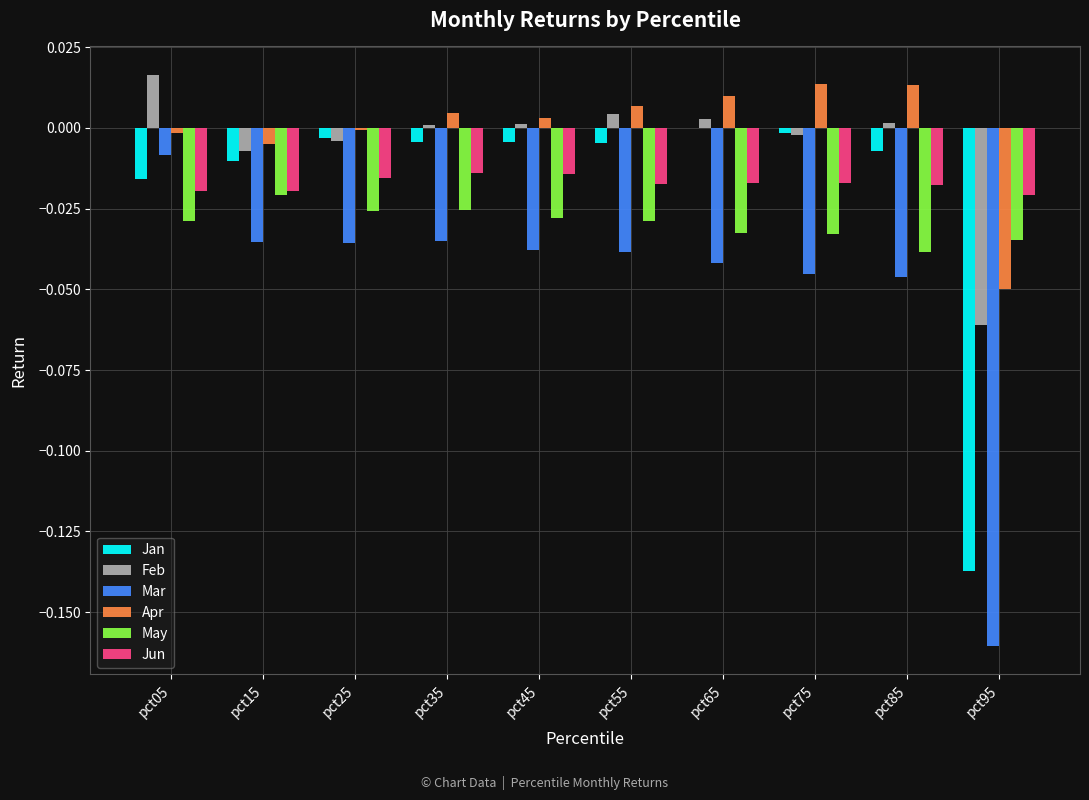

Is the value of Jun at pct95 greater than the value of Feb at pct55?

No